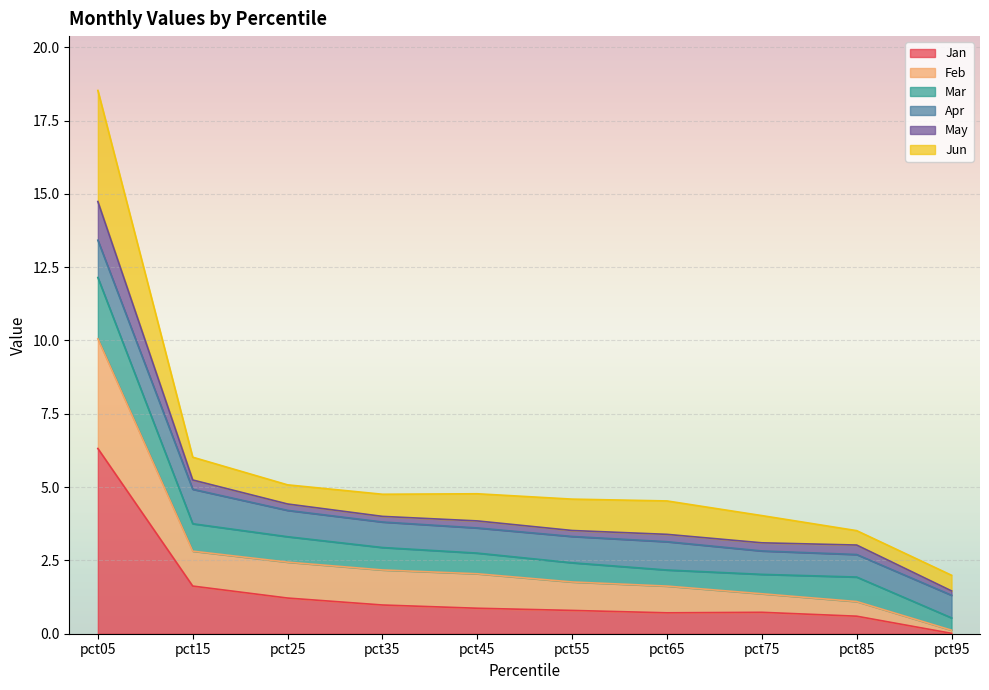

Where is Jan nearest to the value 3?

pct15